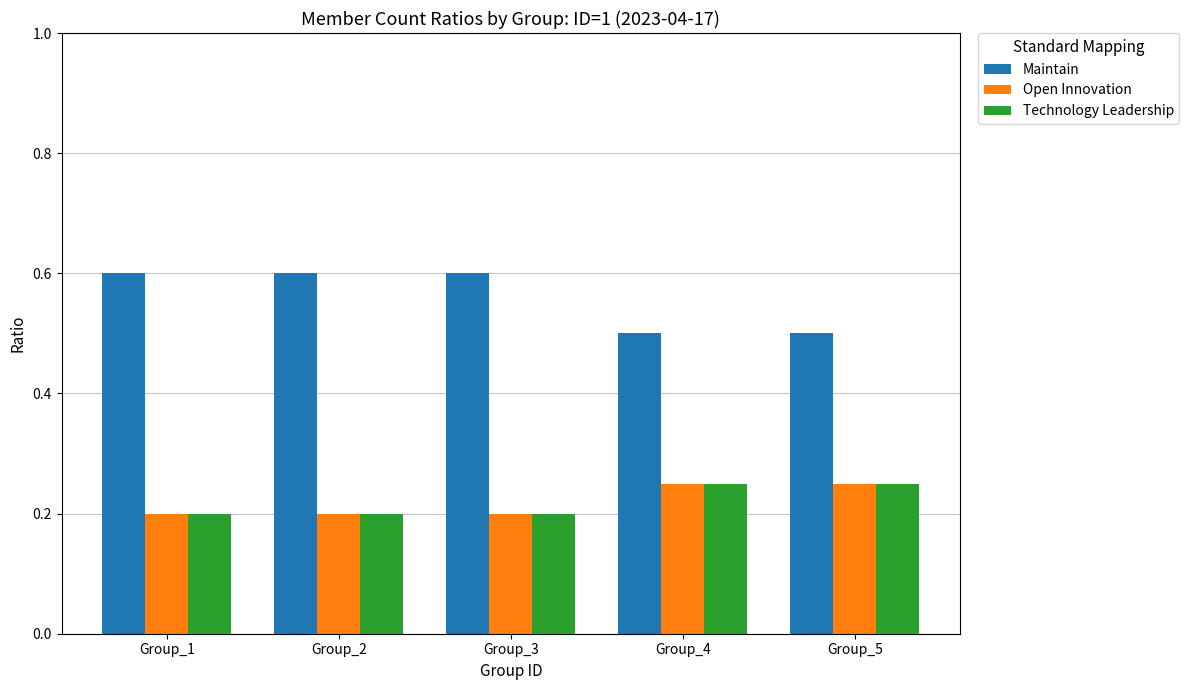

What is the total value across all series at Group_1?

1.0